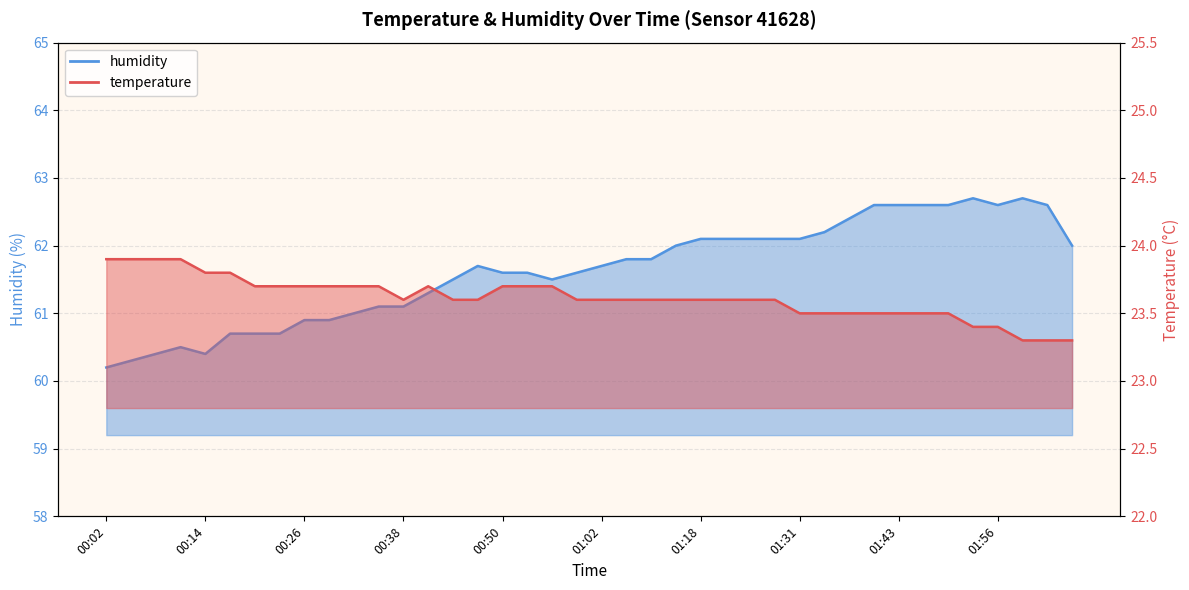

What is the average value of the temperature series?

23.6